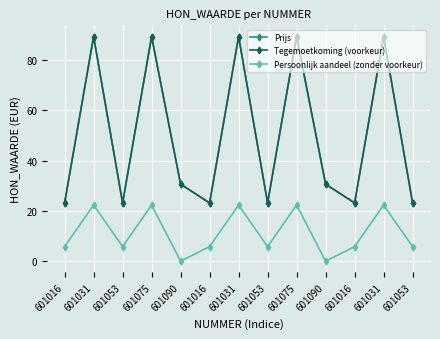

At which category does the chart reach its minimum across all series?

601090